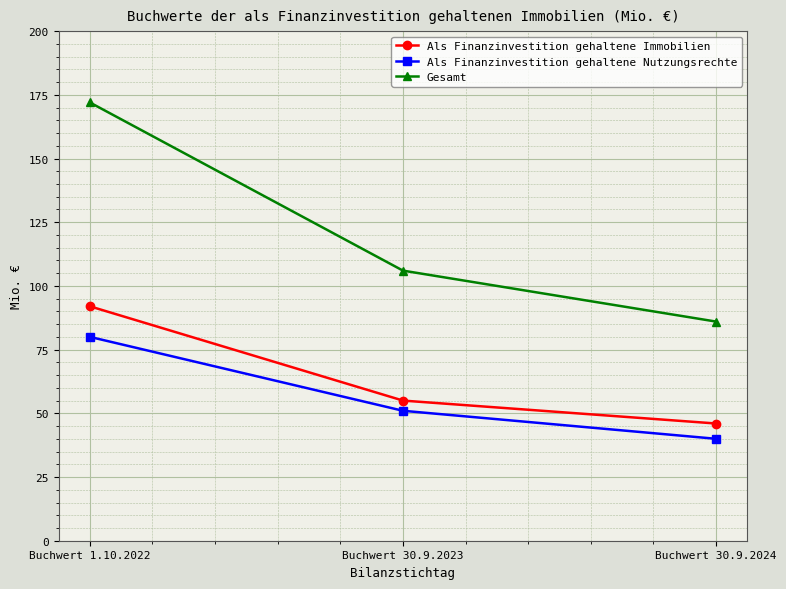

Which series has the largest range (max minus min)?

Gesamt